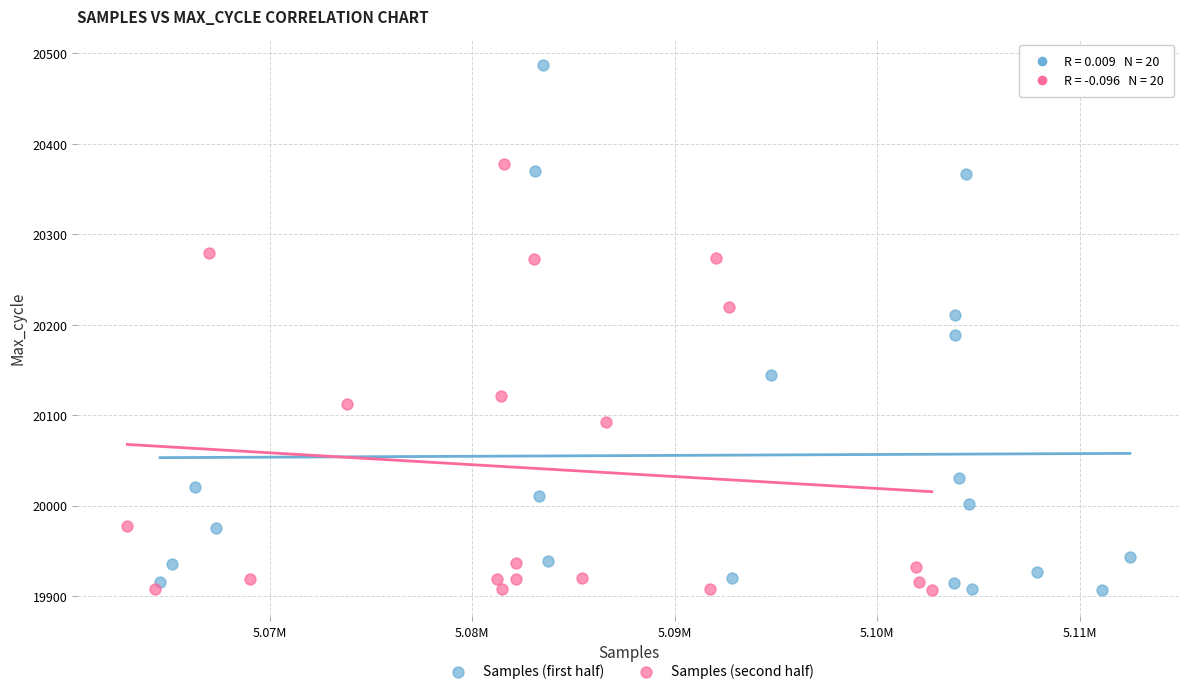

Which series has the largest Y range (max minus min)?

Samples (first half)